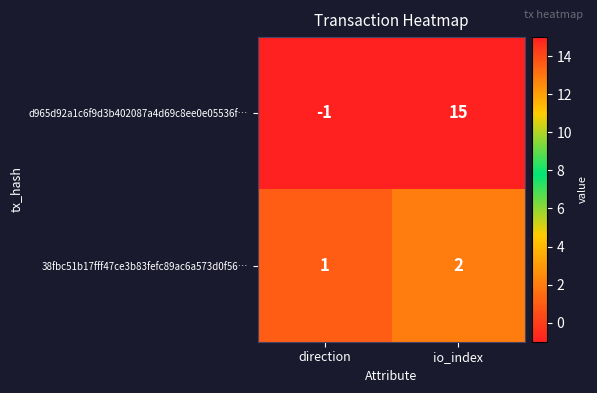

What is the difference between the highest and lowest values at io_index?

13